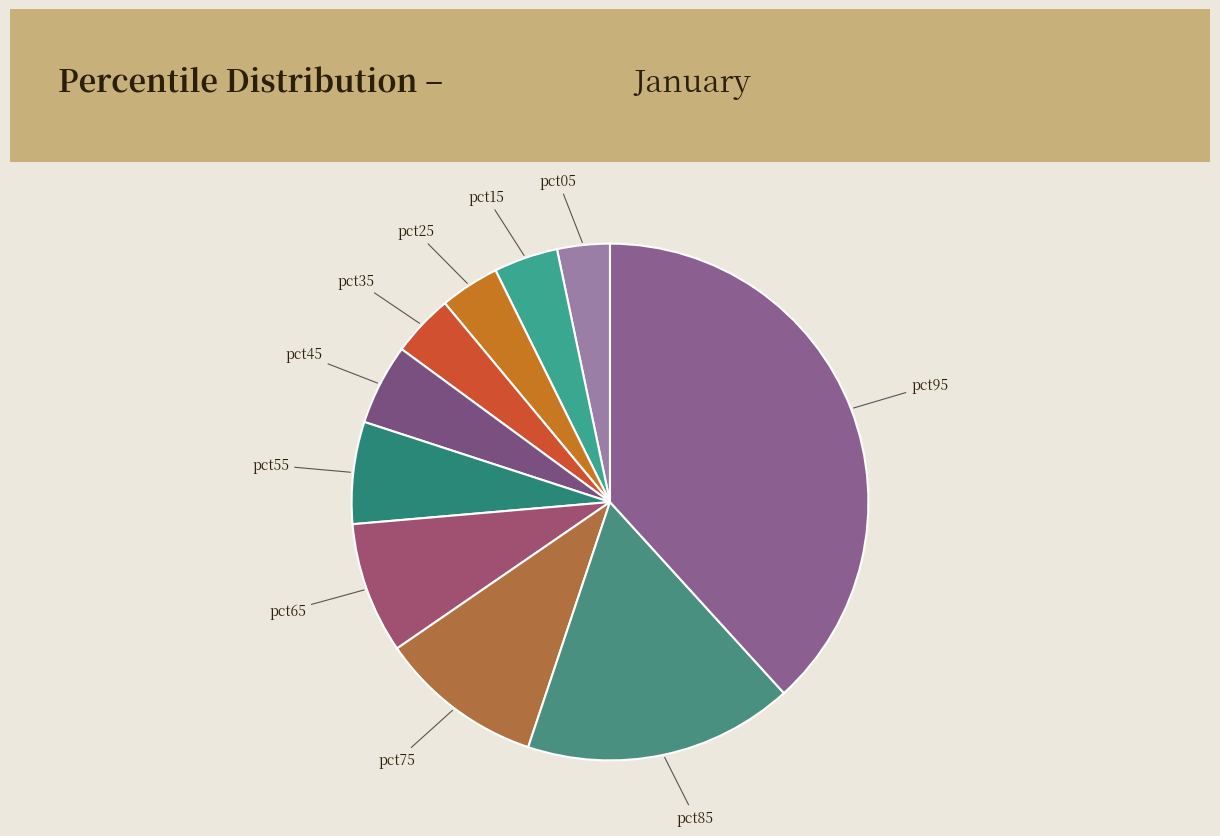

What is the largest slice in the pie chart?

pct95